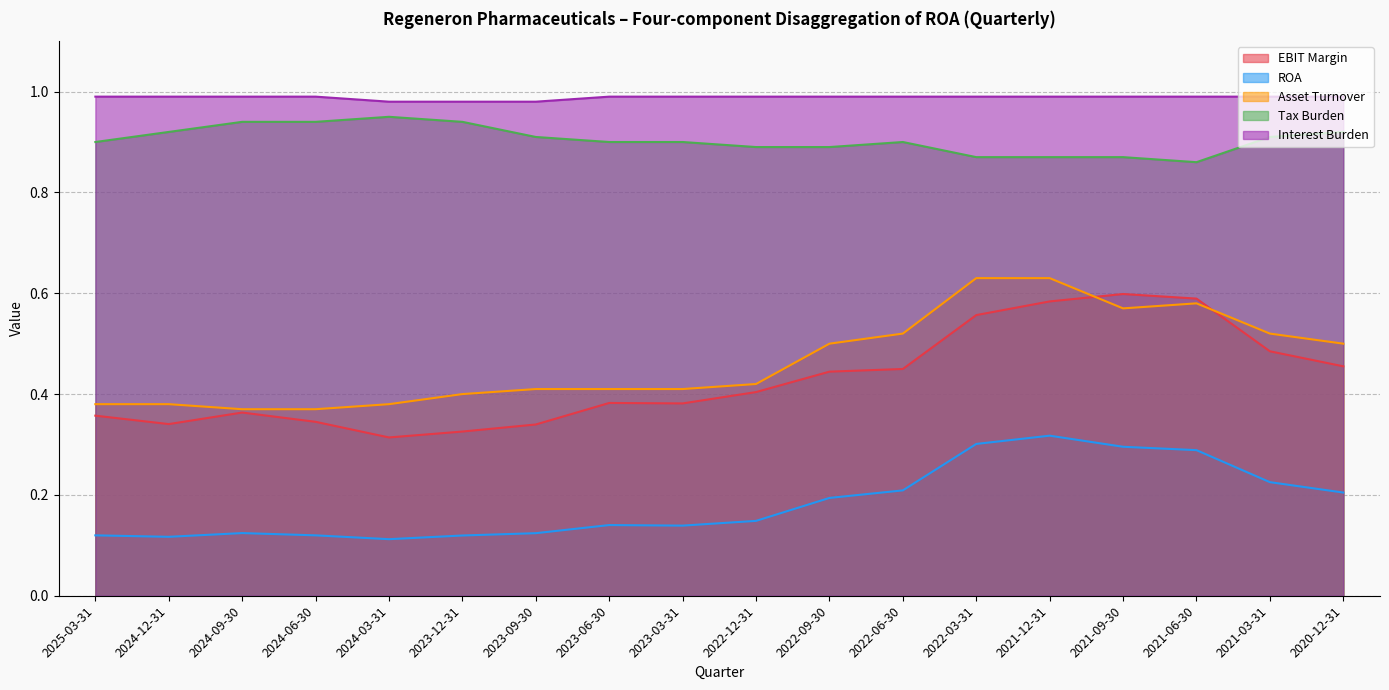

In Tax Burden, how many points are higher than both neighbors (excluding endpoints)?

2